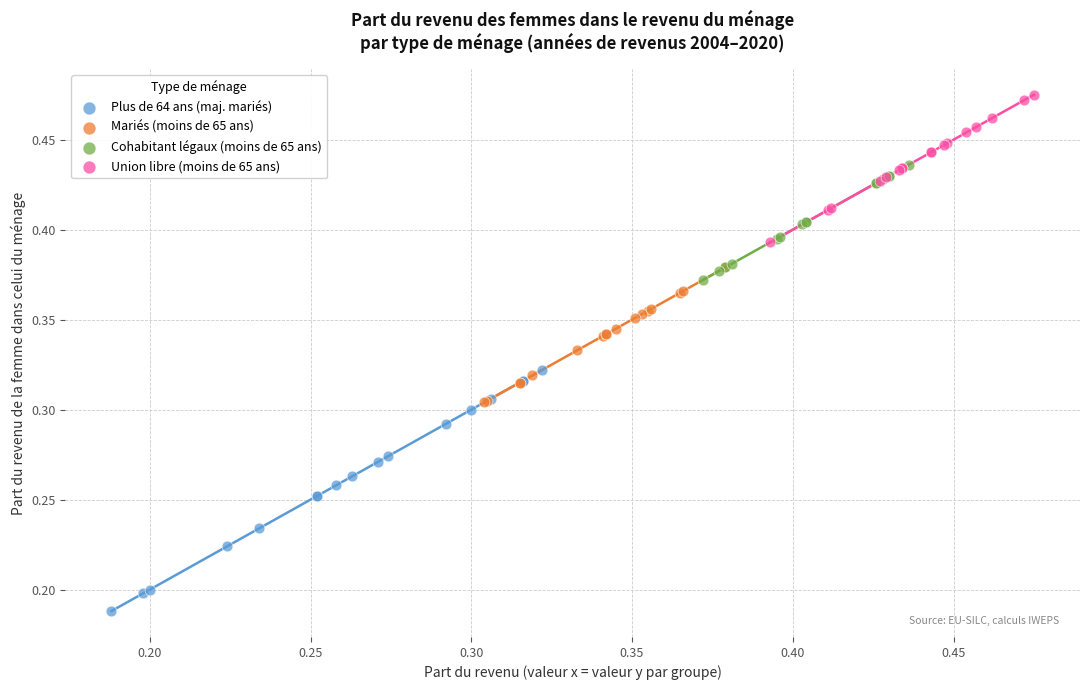

Which series reaches the minimum Y coordinate?

Plus de 64 ans (maj. mariés)